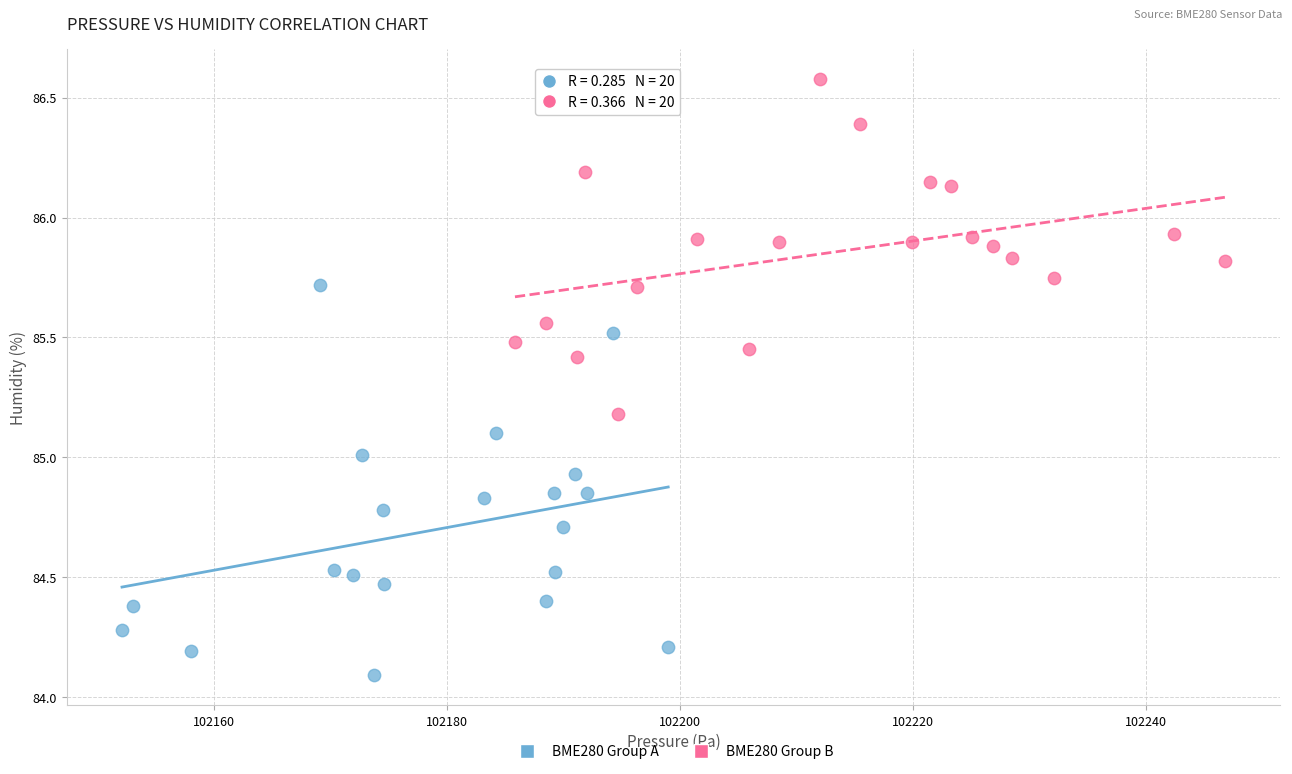

What are all the series names shown in the legend?

BME280 Group A, BME280 Group B